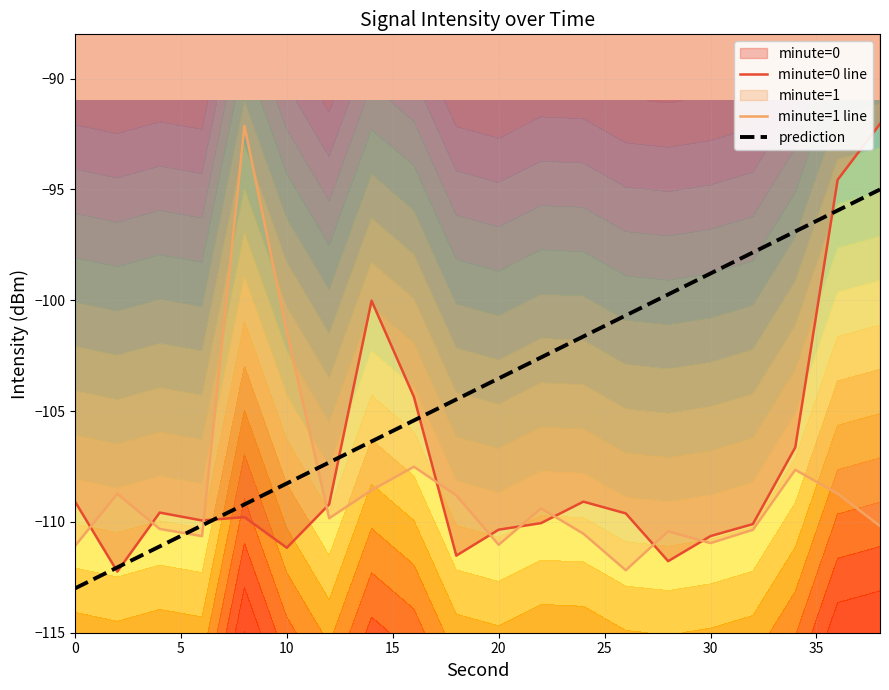

True or false: minute=1 line and prediction cross at least once.

True